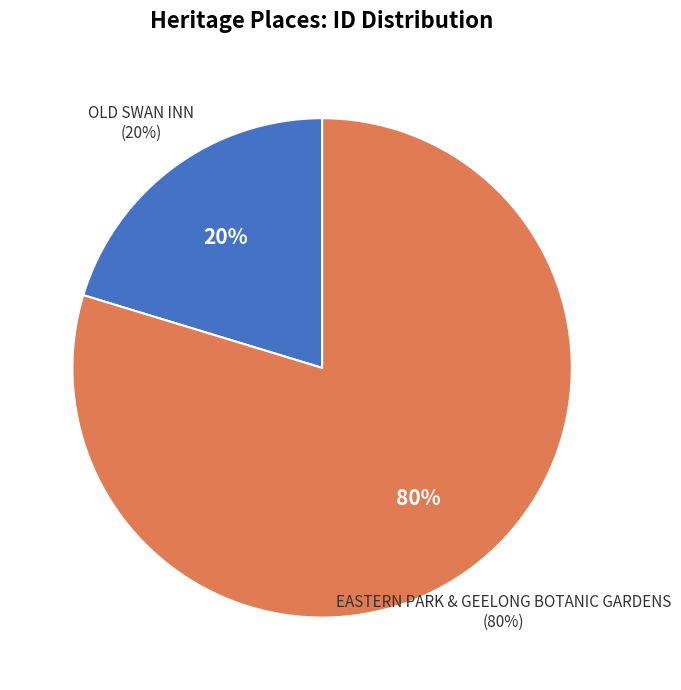

Is it true that EASTERN PARK & GEELONG BOTANIC GARDENS is 87% of the pie?

False